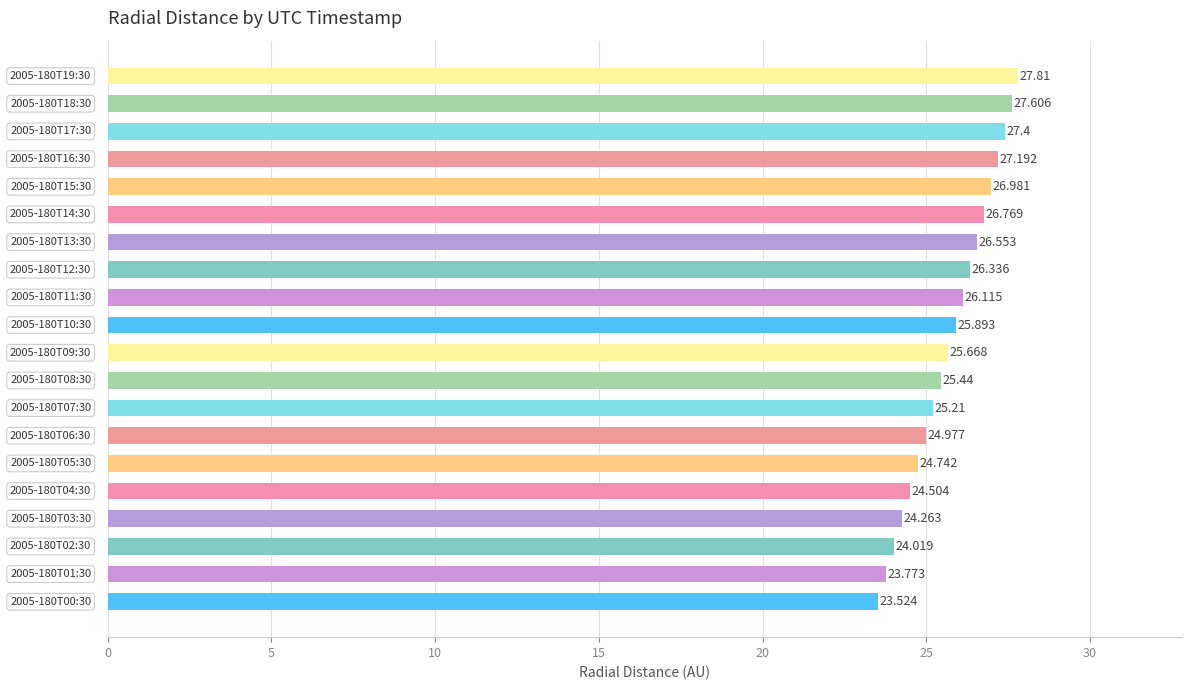

How many data points are above 25?

13